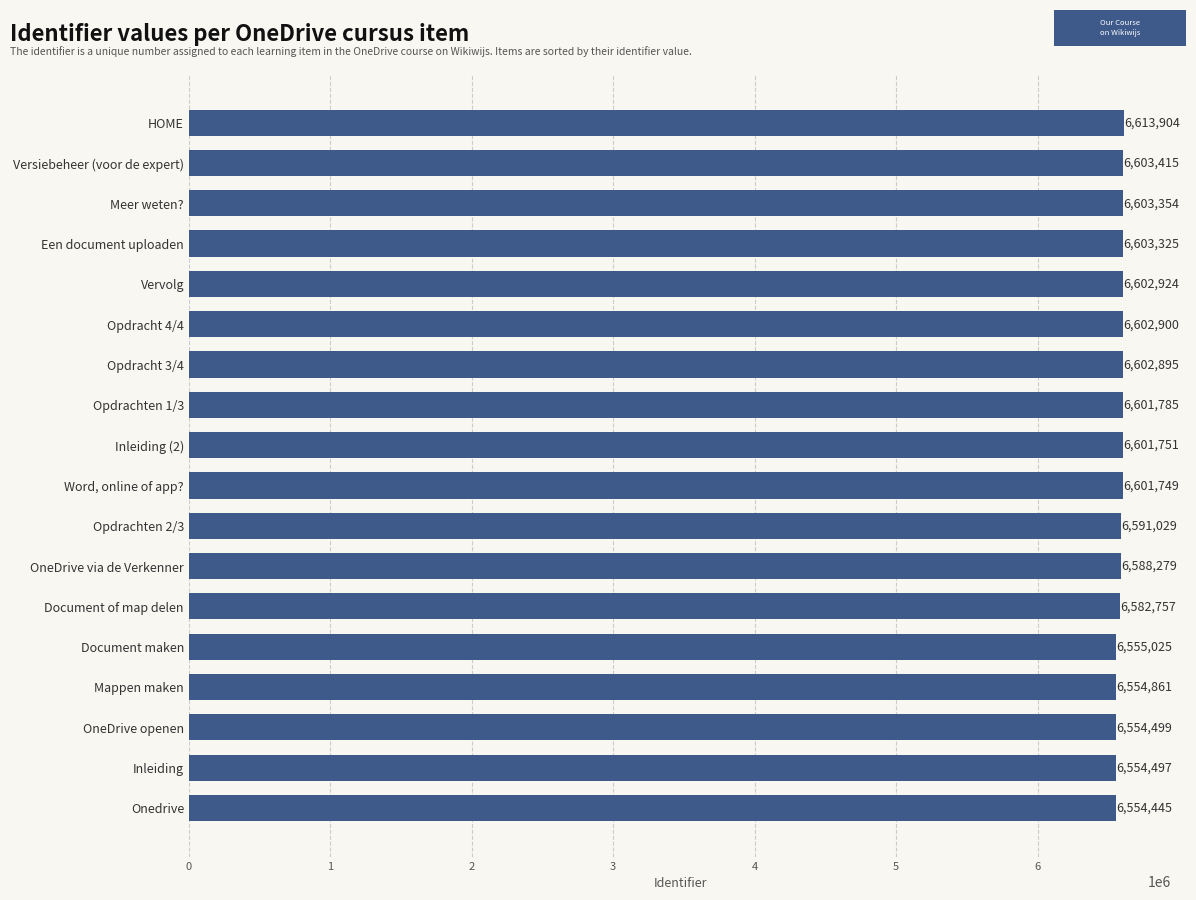

Reading top to bottom, transcribe all the data shown in this chart.

6613904	6603415	6603354	6603325	6602924	6602900	6602895	6601785	6601751	6601749	6591029	6588279	6582757	6555025	6554861	6554499	6554497	6554445